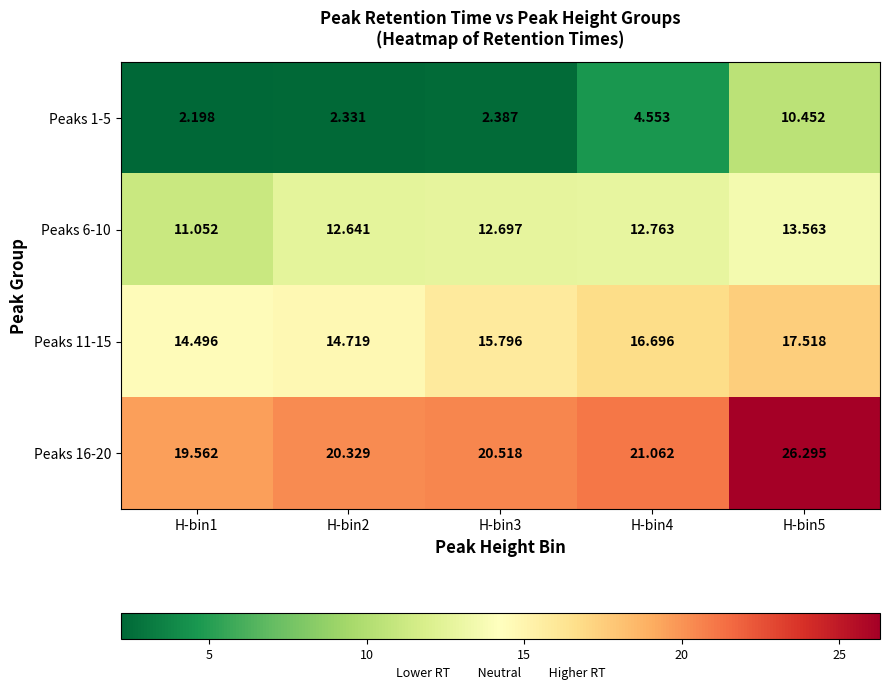

What is the smallest value displayed?

2.2